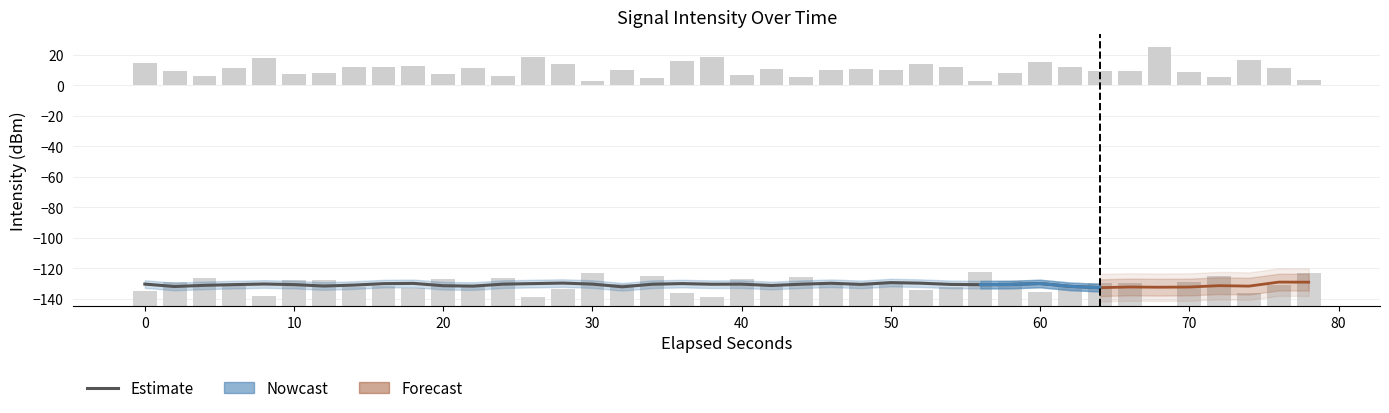

What is the value of the 18th bar from the left?

4.7